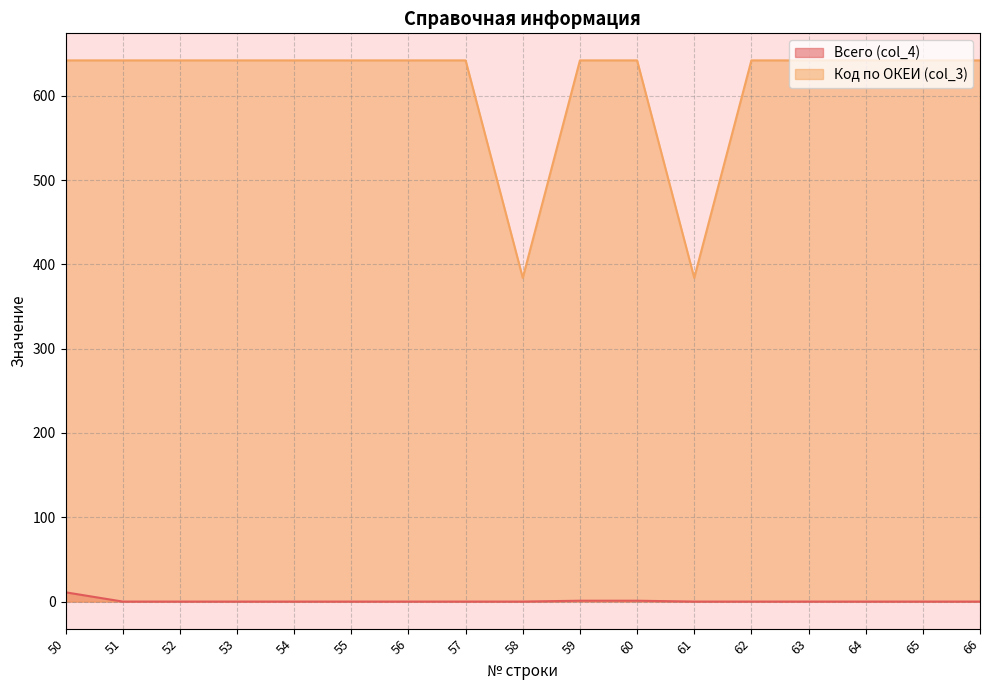

Reading left to right, what are all the values shown in this chart?

Всего (col_4): 50=11	51=0	52=0	53=0	54=0	55=0	56=0	57=0	58=0	59=1	60=1	61=0	62=0	63=0	64=0	65=0	66=0
Код по ОКЕИ (col_3): 50=642	51=642	52=642	53=642	54=642	55=642	56=642	57=642	58=384	59=642	60=642	61=384	62=642	63=642	64=642	65=642	66=642